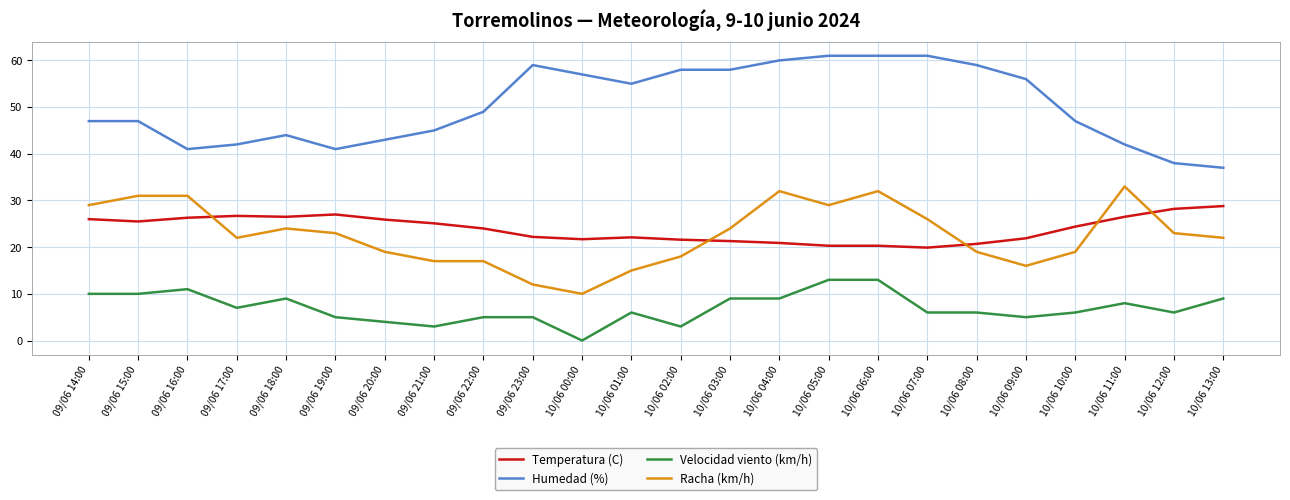

Which series has the largest range (max minus min)?

Humedad (%)